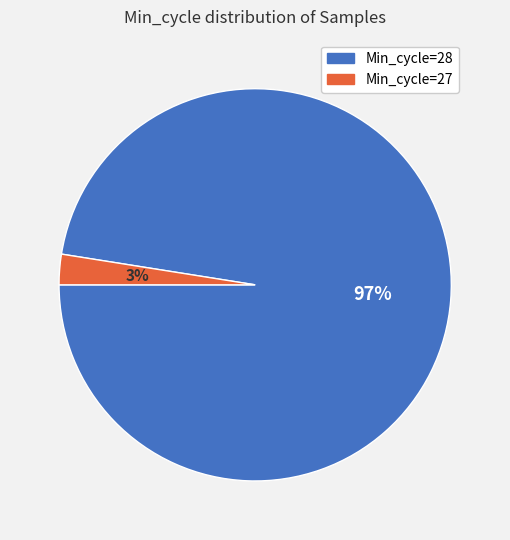

Is there any slice that represents more than half of the pie?

Yes